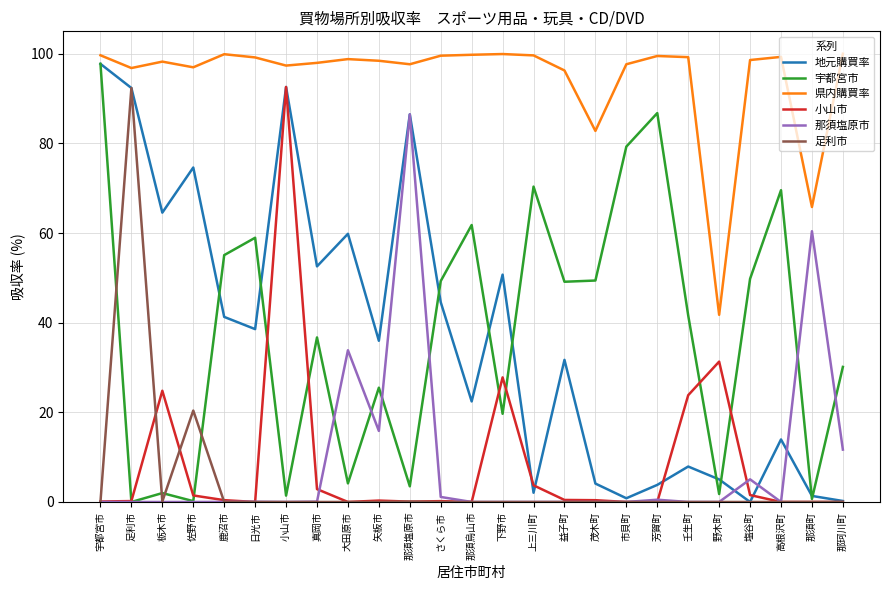

Between 宇都宮市 and 下野市, which series saw the biggest shift?

宇都宮市